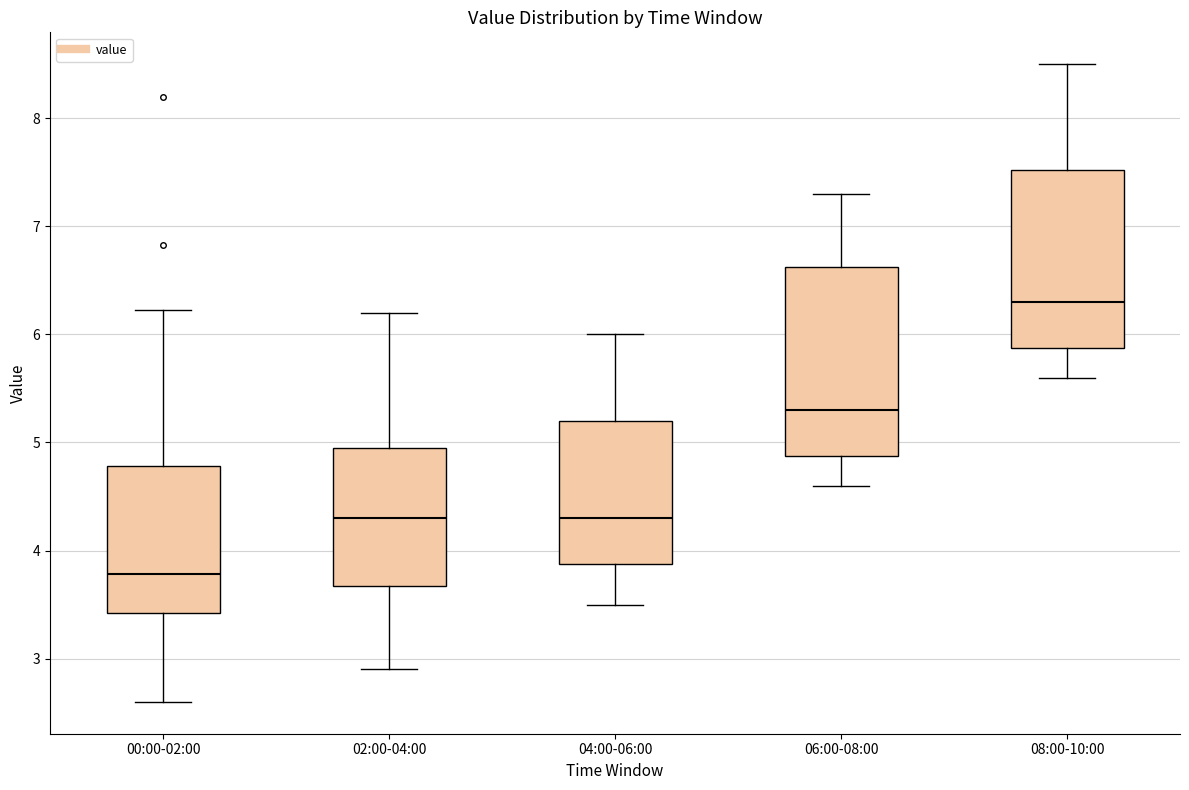

Which box's median line is the lowest?

00:00-02:00